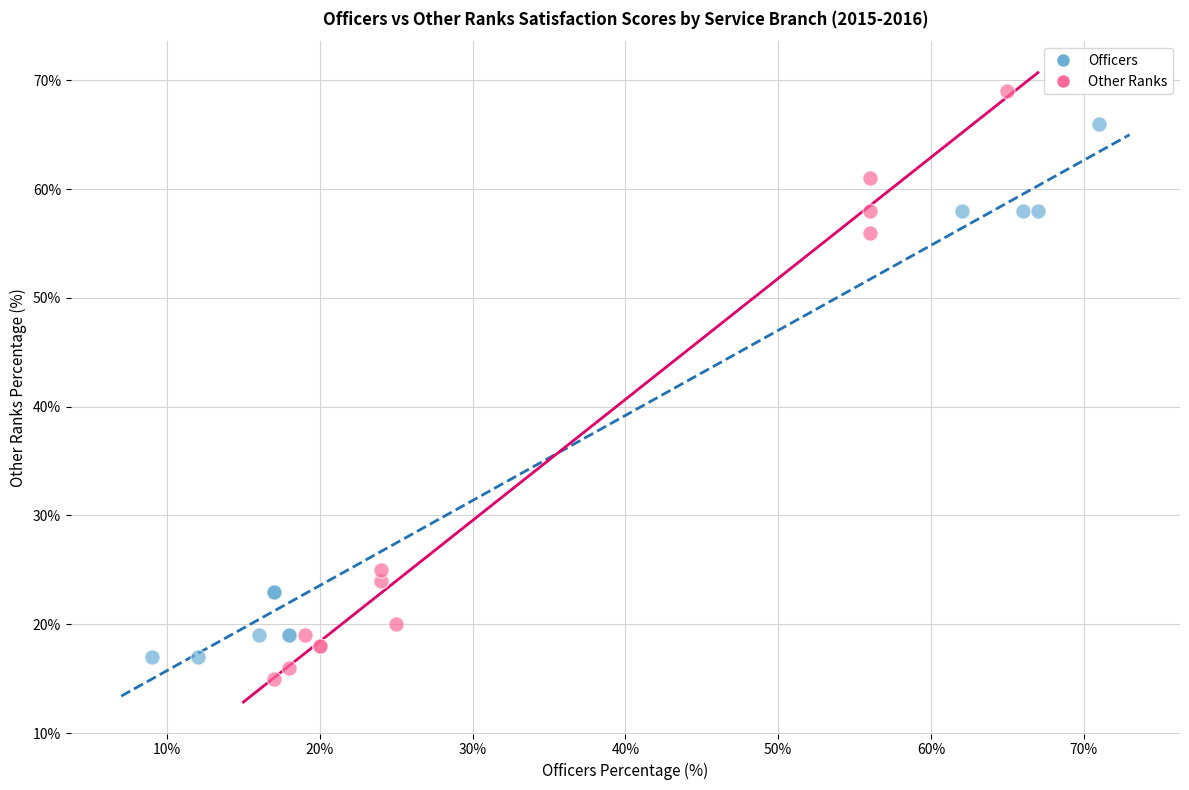

Which series has the largest Y range (max minus min)?

Other Ranks